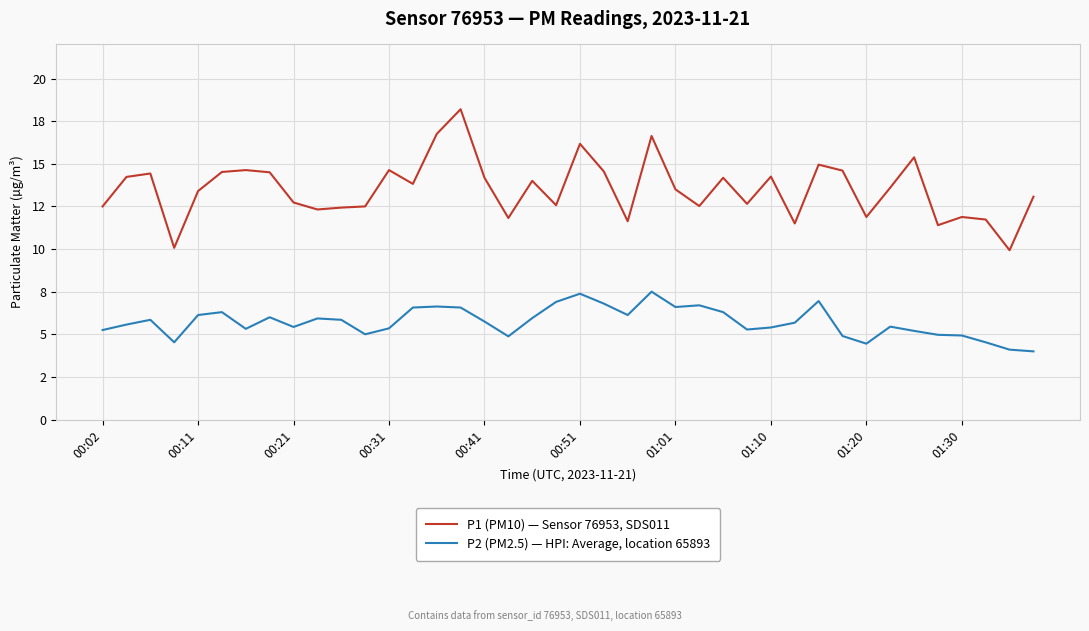

List the series in order of their overall mean, lowest first.

P2 (PM2.5) — HPI: Average, location 65893, P1 (PM10) — Sensor 76953, SDS011